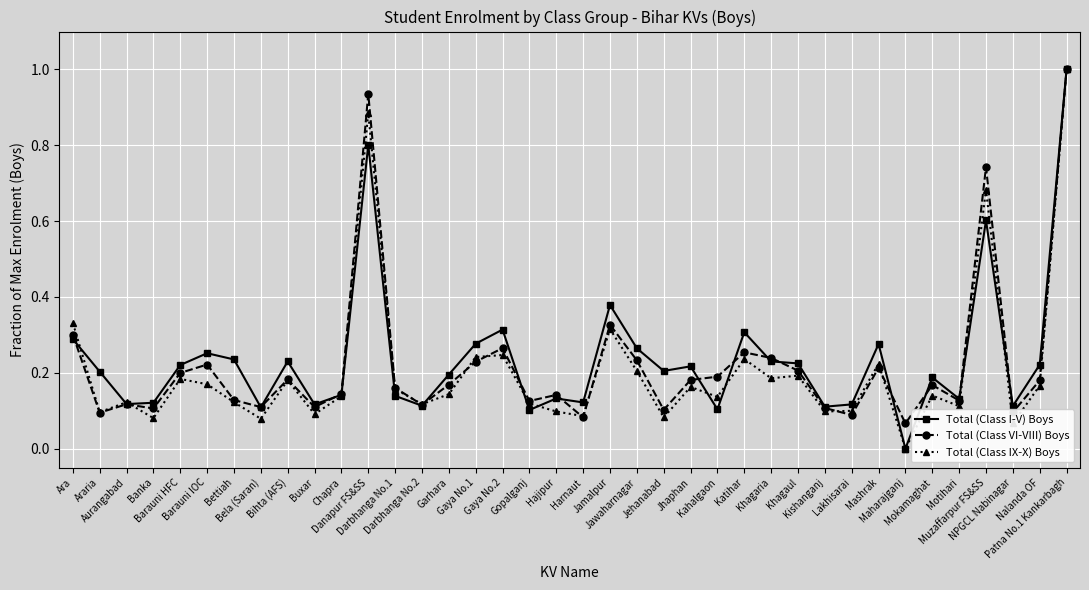

In Total (Class IX-X) Boys, how many points are higher than both neighbors (excluding endpoints)?

12